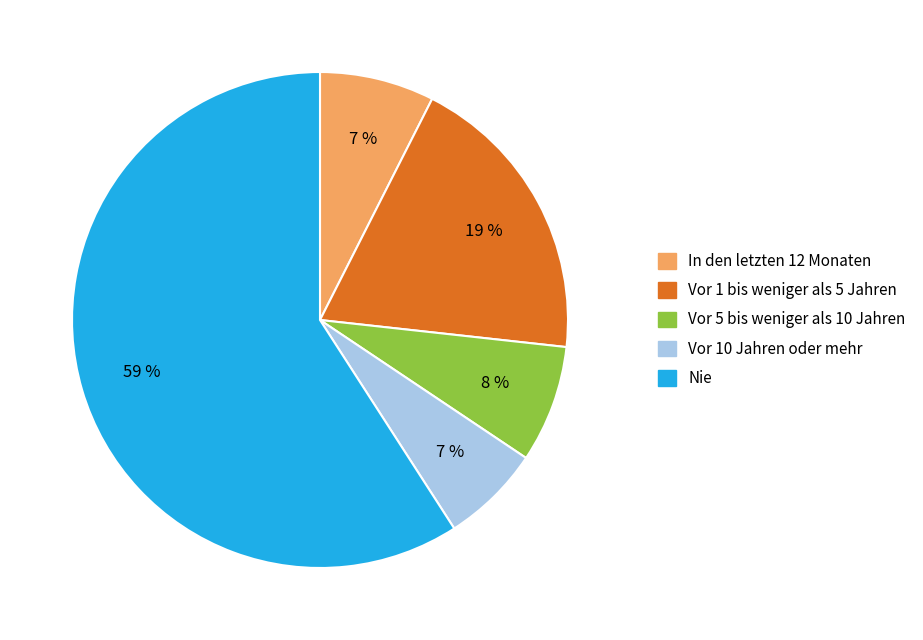

Combined, do Vor 5 bis weniger als 10 Jahren and Vor 10 Jahren oder mehr account for over 50%?

No